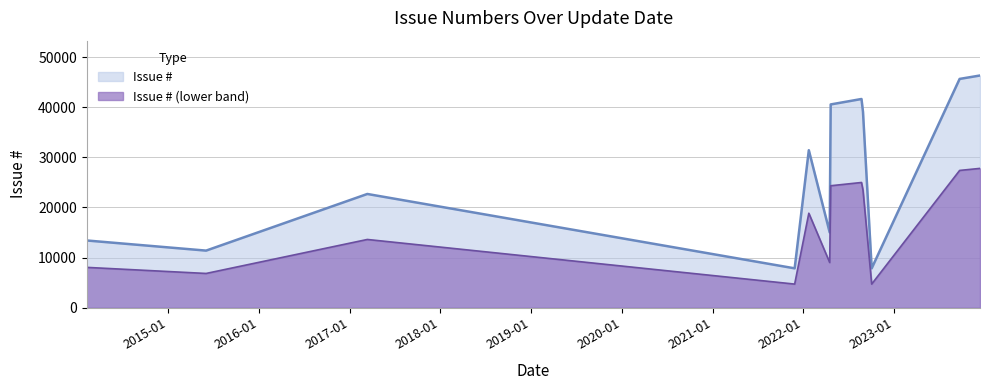

What is the average value?

26918